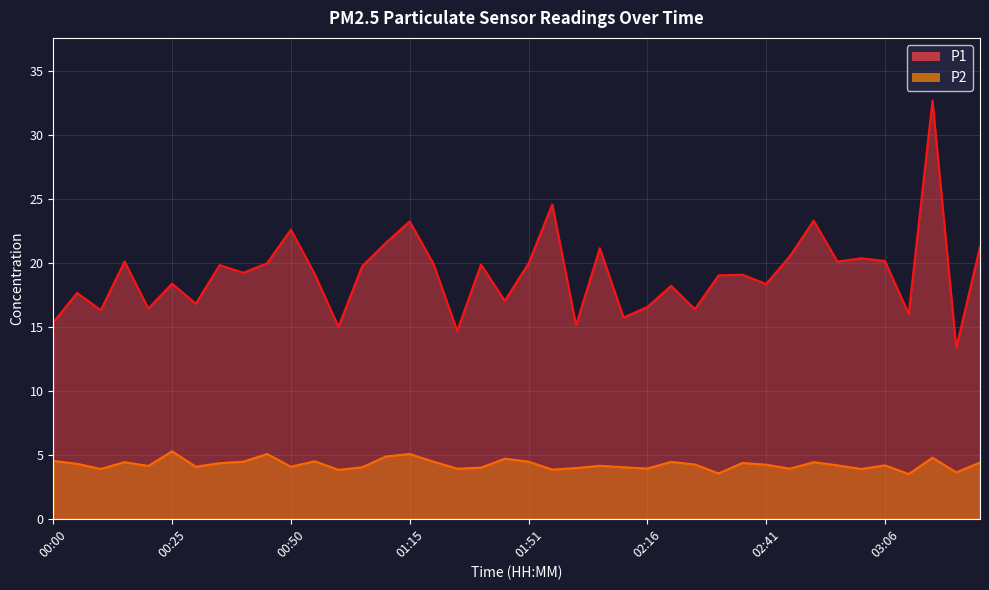

What is the difference between the maximum and minimum values in the P1 series?

19.4